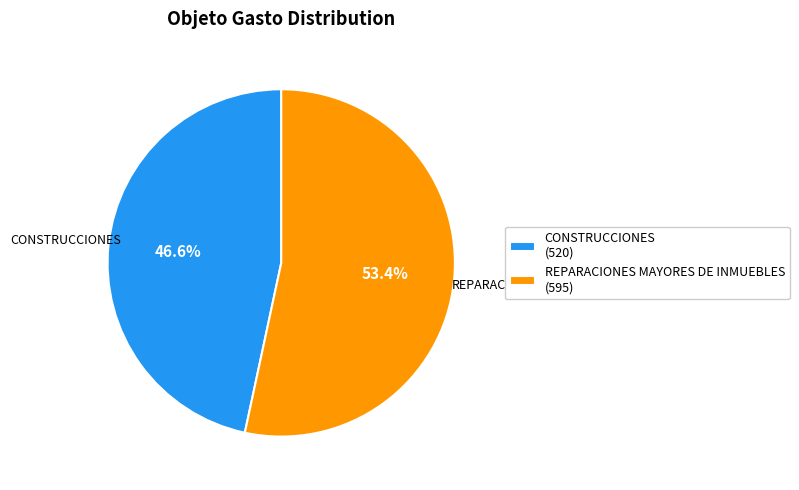

To the nearest percent, what percentage of the pie is CONSTRUCCIONES?

47%